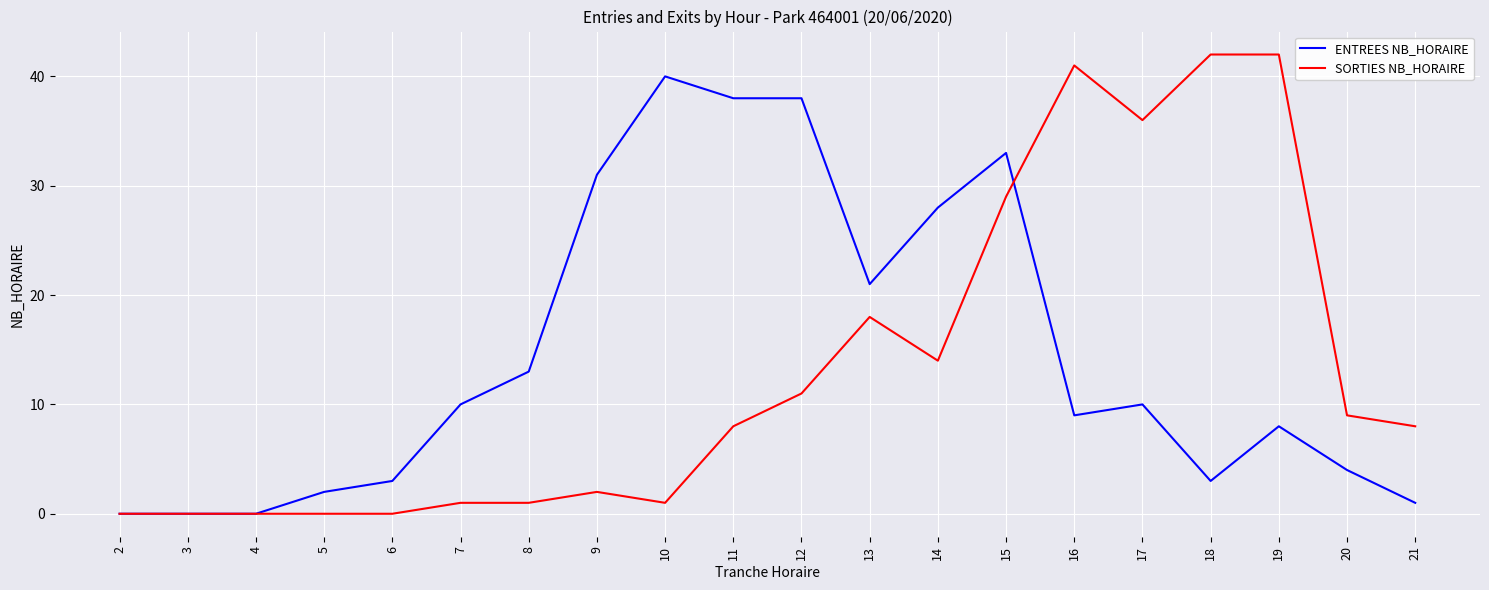

At which label is ENTREES NB_HORAIRE closest to 20?

13